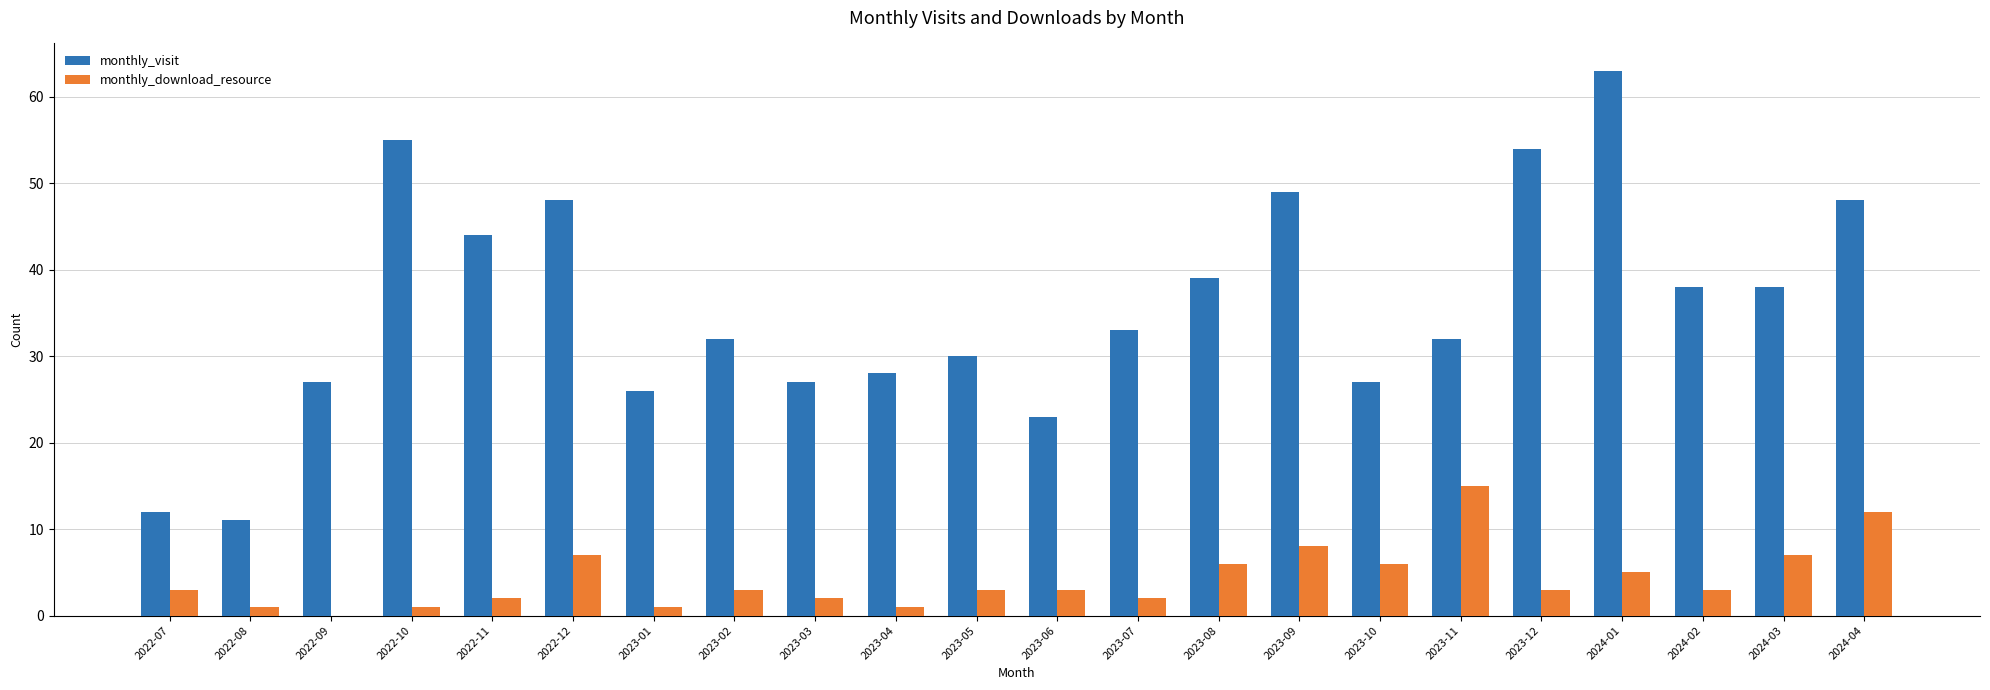

How many series are shown in this chart?

2